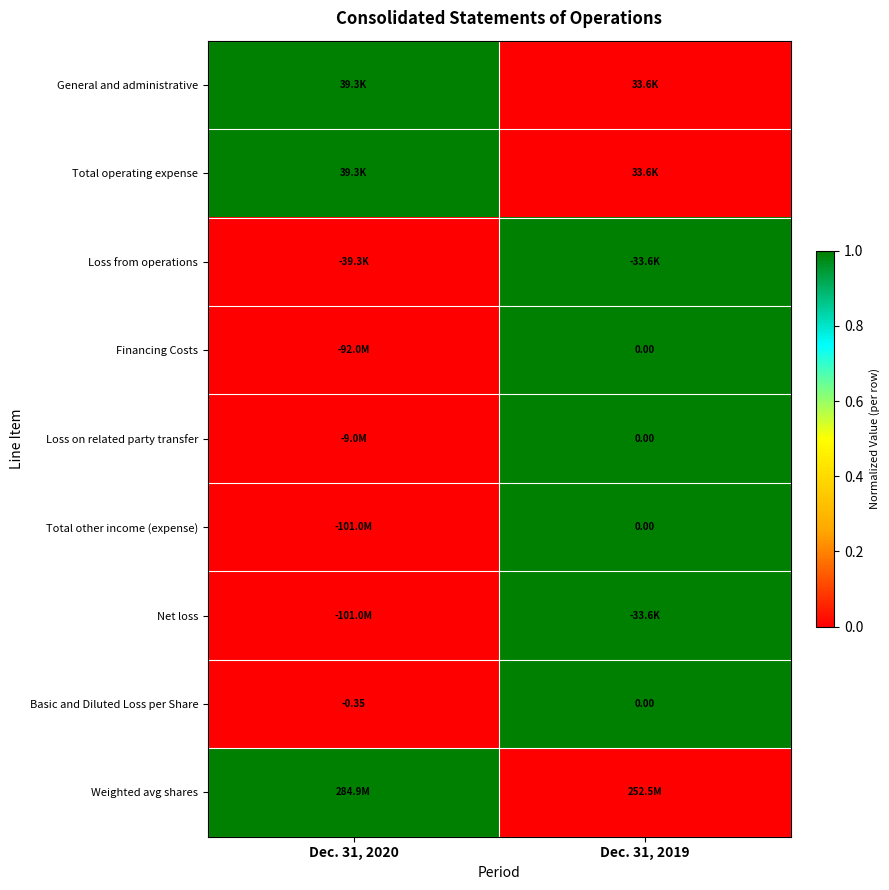

What is the spread (max minus min) of values at Dec. 31, 2020?

1